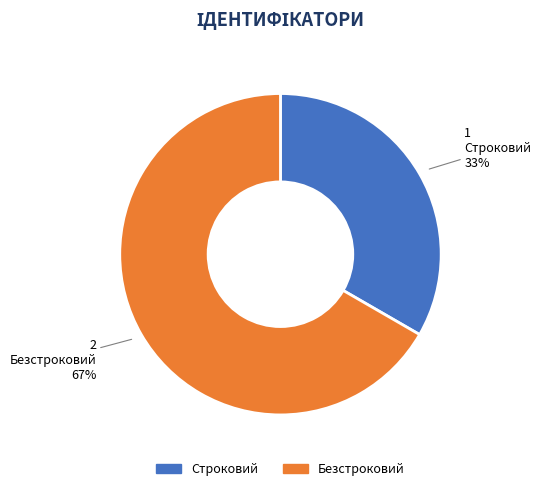

Which has a higher value, Строковий or Безстроковий?

Безстроковий